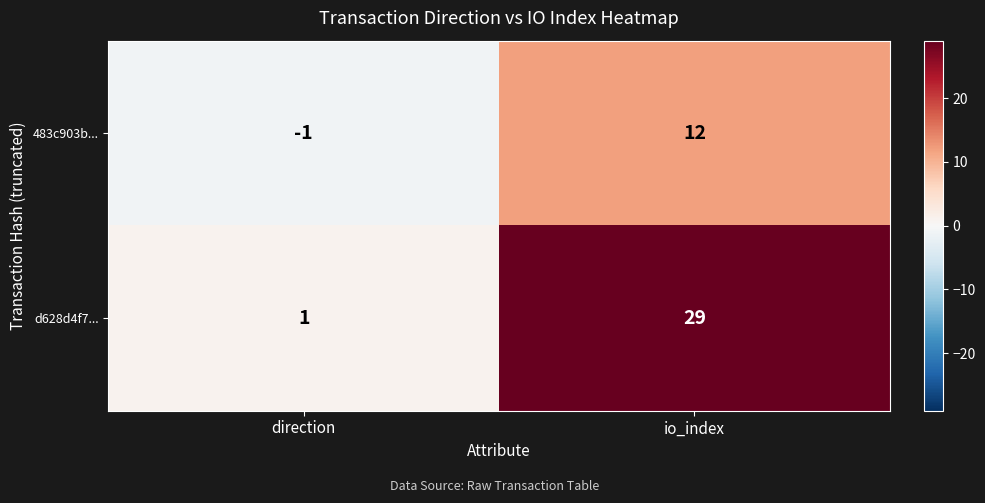

Is it true that d628d4f7... equals 1 at direction?

True